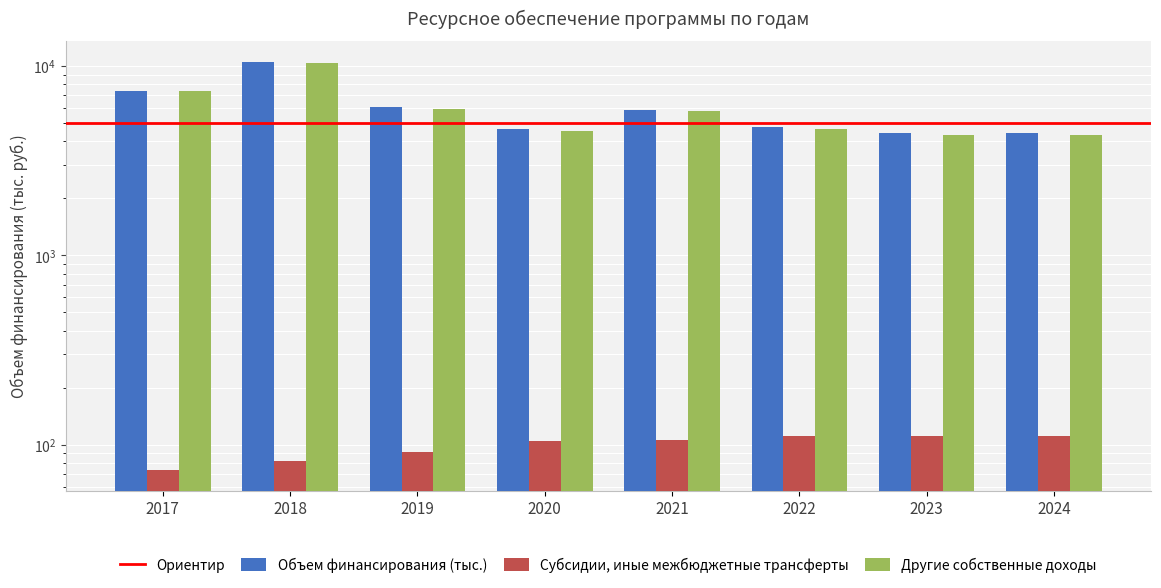

Which category has the lowest value in the Субсидии, иные межбюджетные трансферты series?

2017